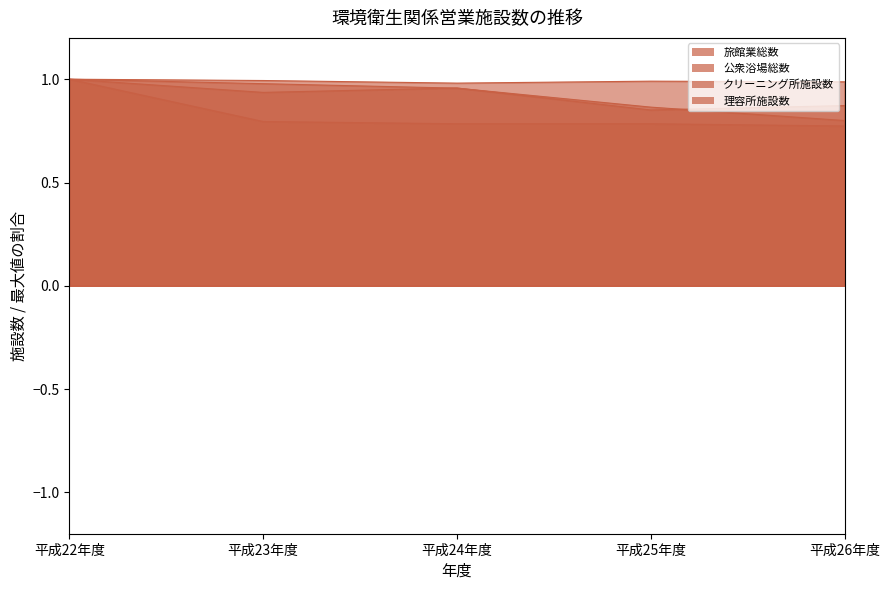

What is the label of the 2nd point from the left?

平成23年度